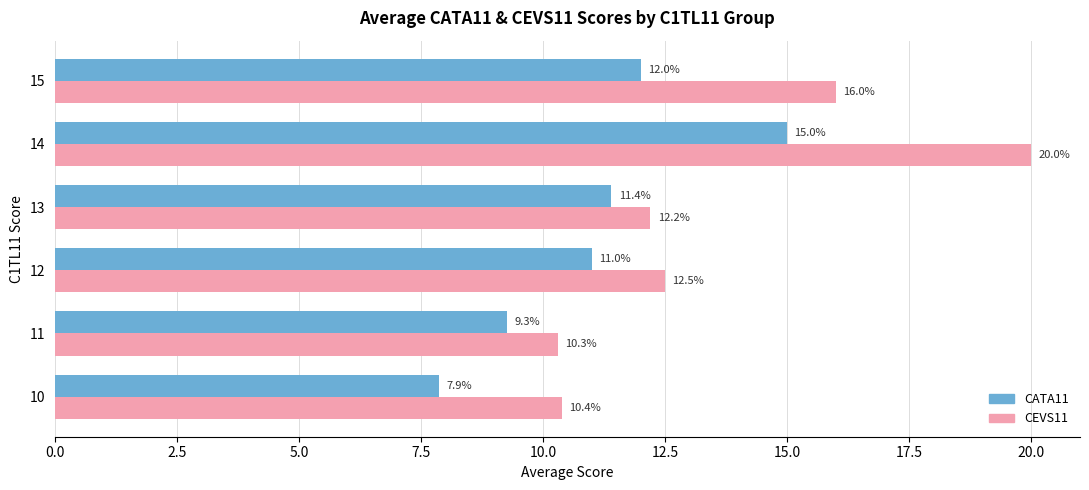

What is the total value across all series at 10?

18.3